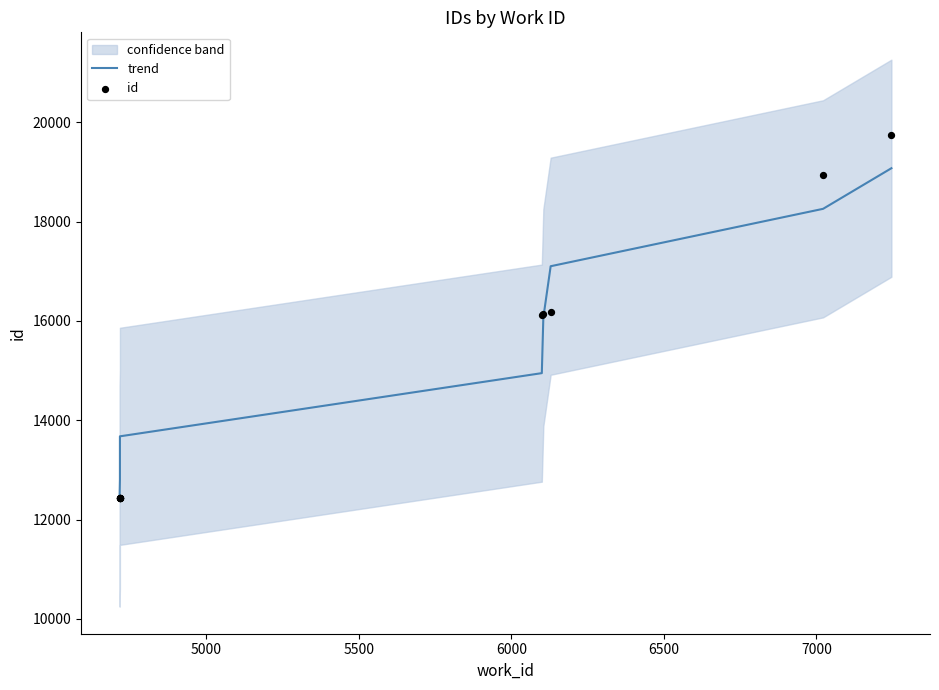

Is the value of id at 4500 greater than the value of trend at 7?

No